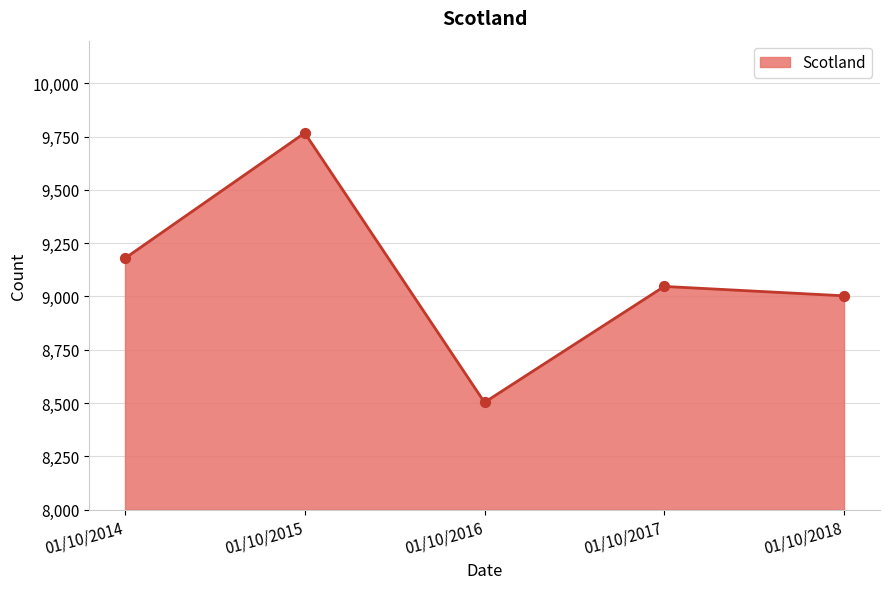

What is the ratio of the value at 01/10/2018 to the value at 01/10/2015?

0.9